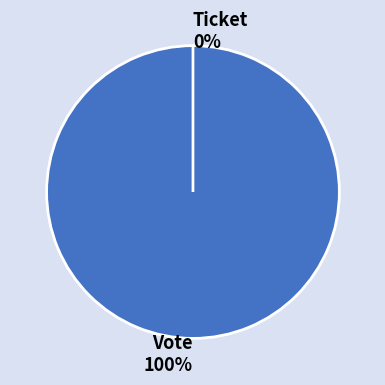

What percentage is NOT represented by Ticket?

100.0%